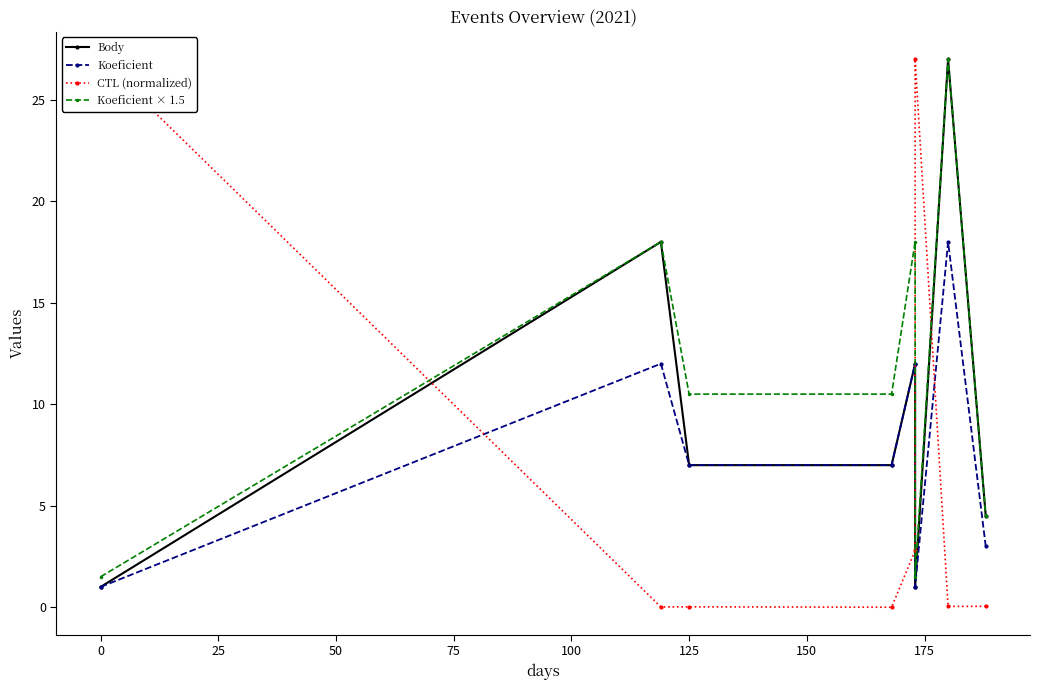

What is the average value of the CTL (normalized) series?

7.1